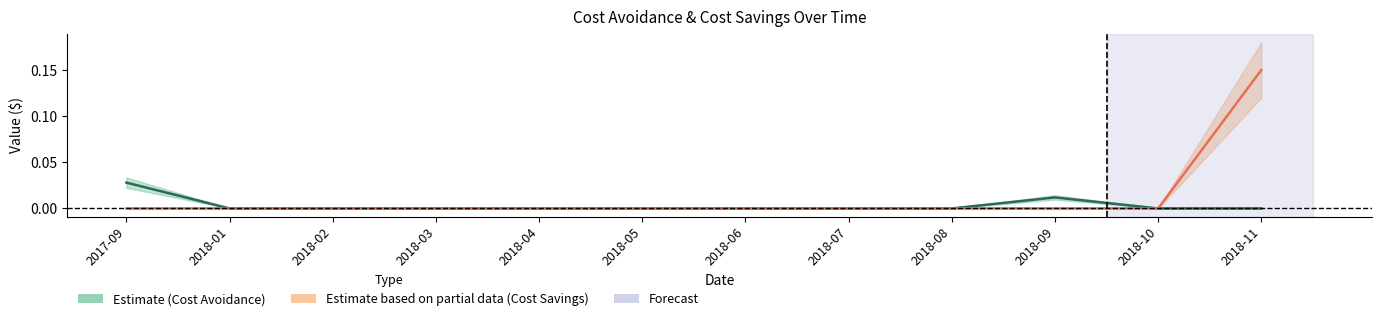

What is the label of the 9th point from the right?

2018-03